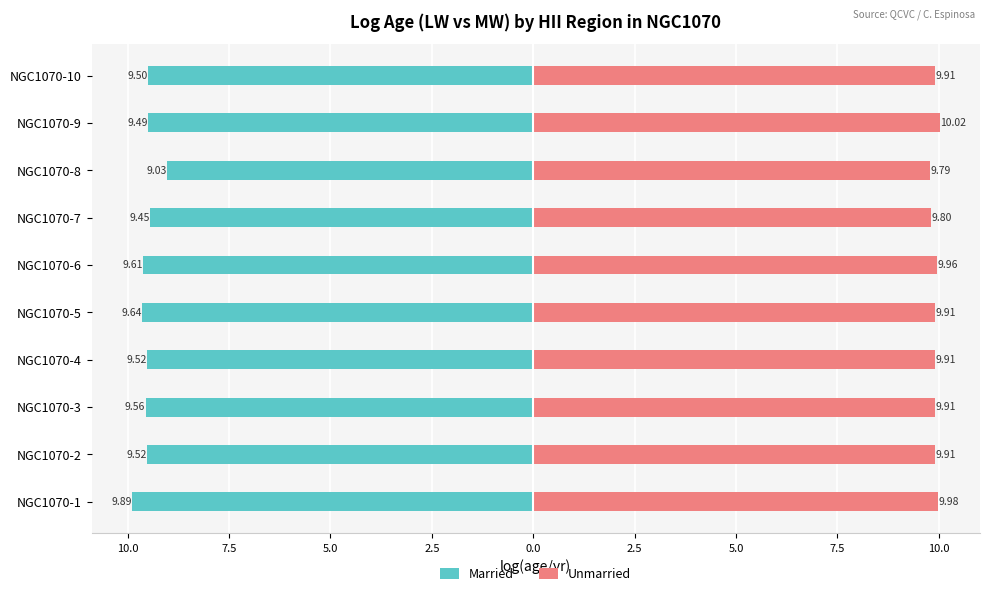

Between 12.5 and 7.5, which series saw the biggest shift?

Married